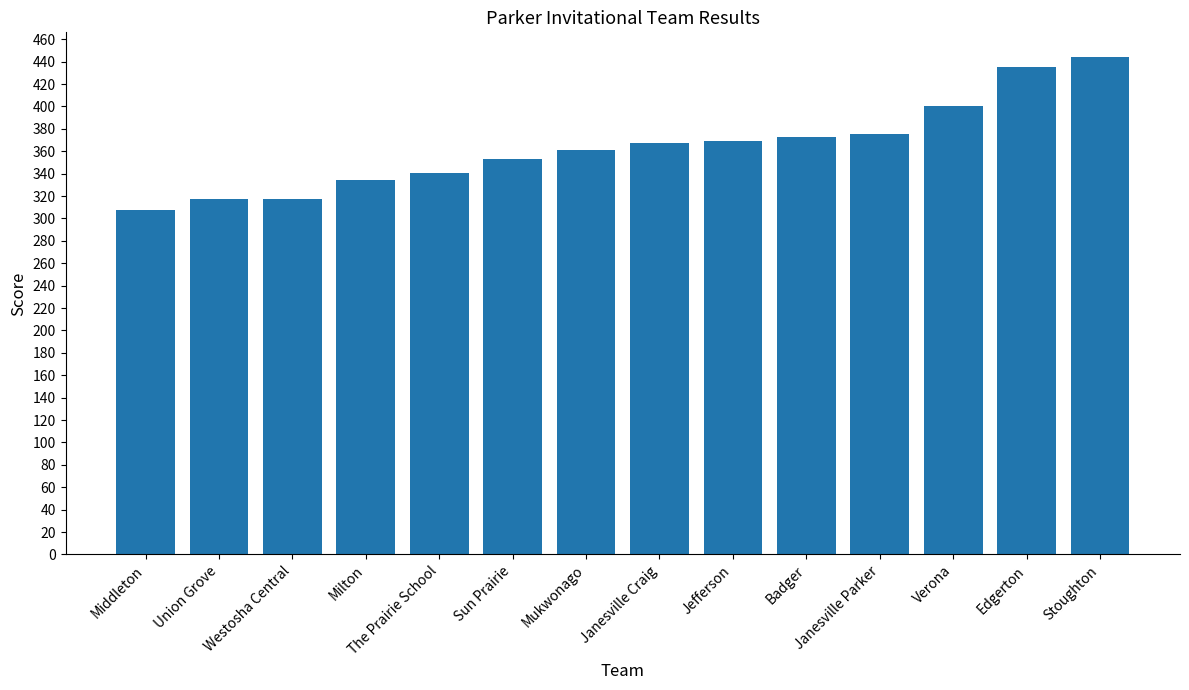

Count the number of categories in the chart.

14